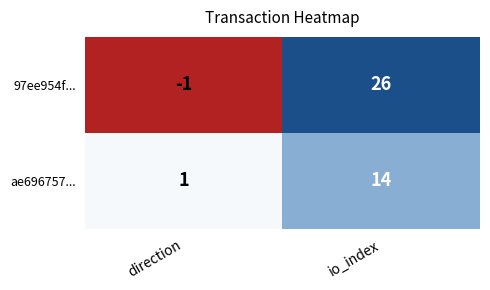

What is the maximum value shown in the chart?

26